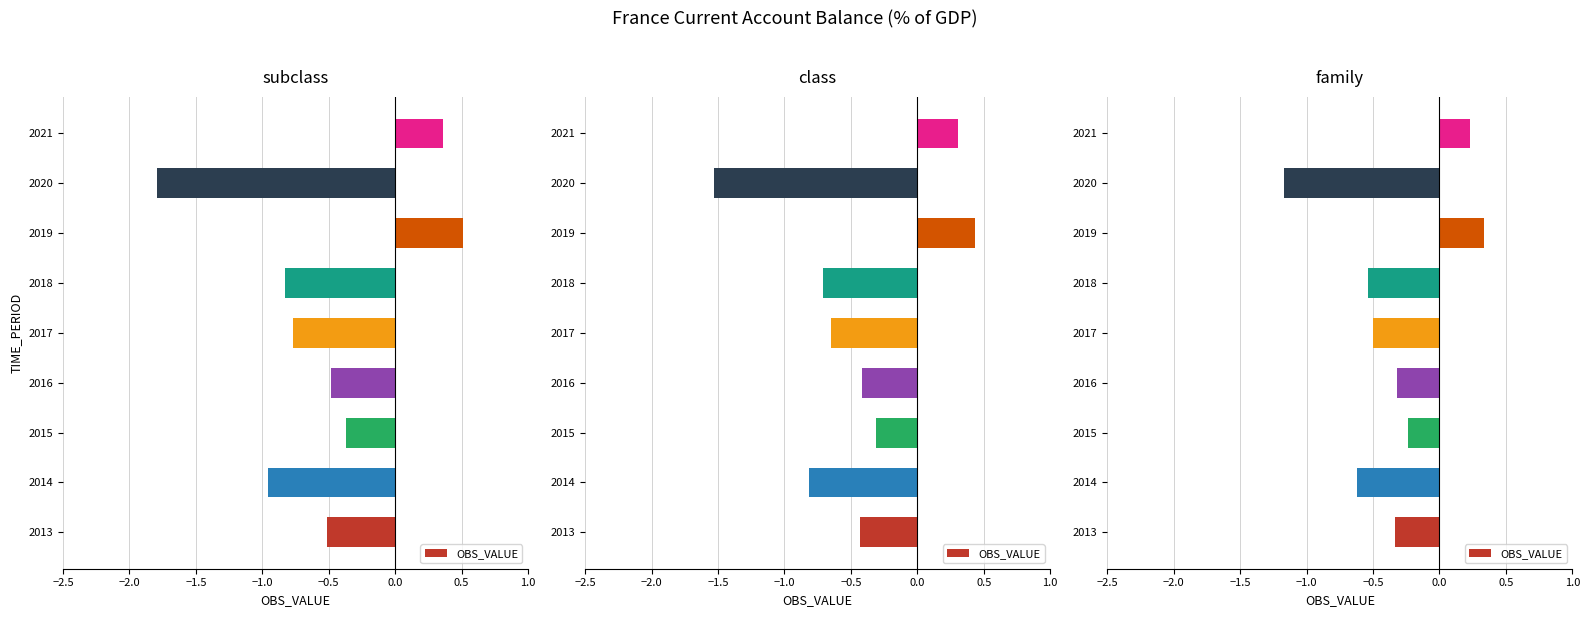

What is the sum of all values?

-3.1